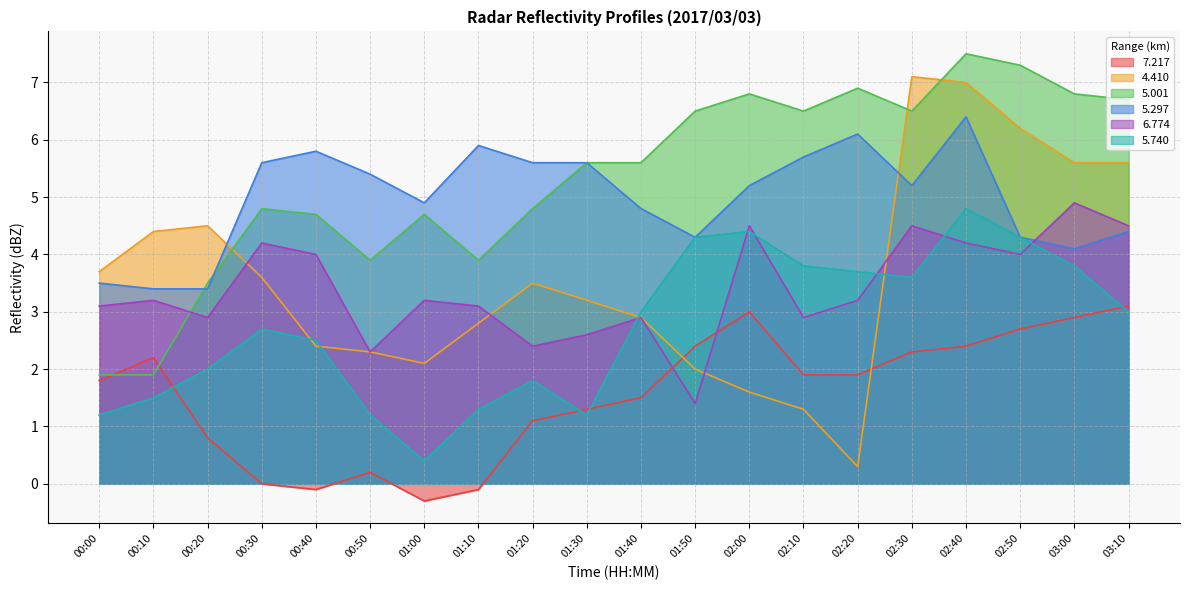

Count the number of data series in this chart.

6